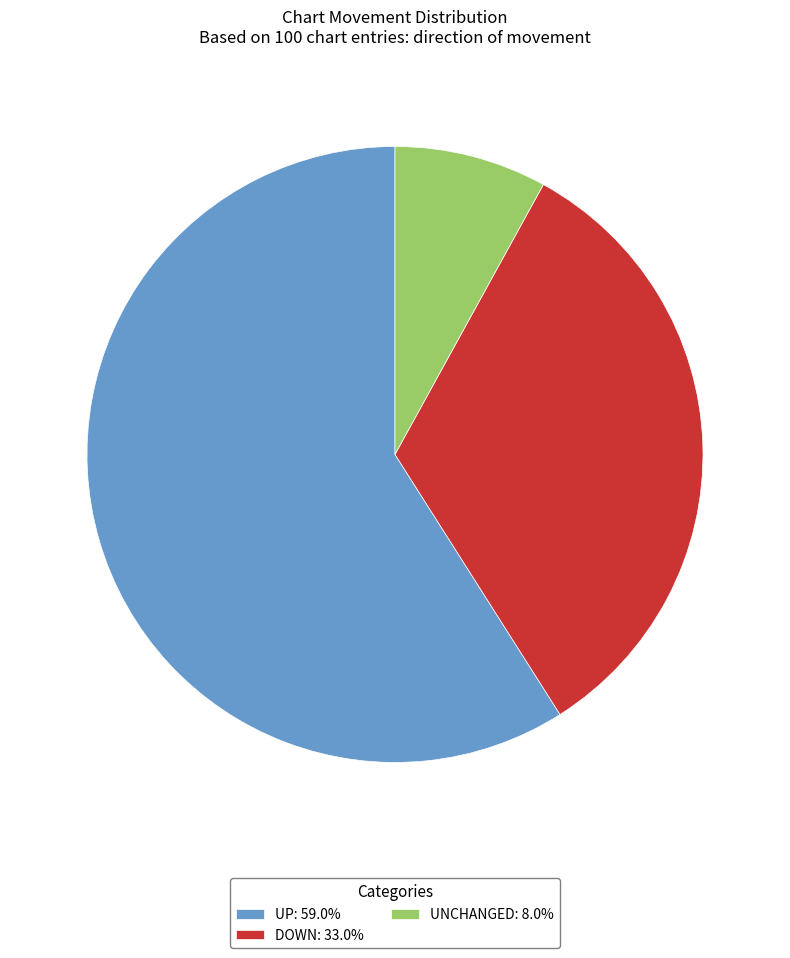

Is there any slice that represents more than half of the pie?

Yes